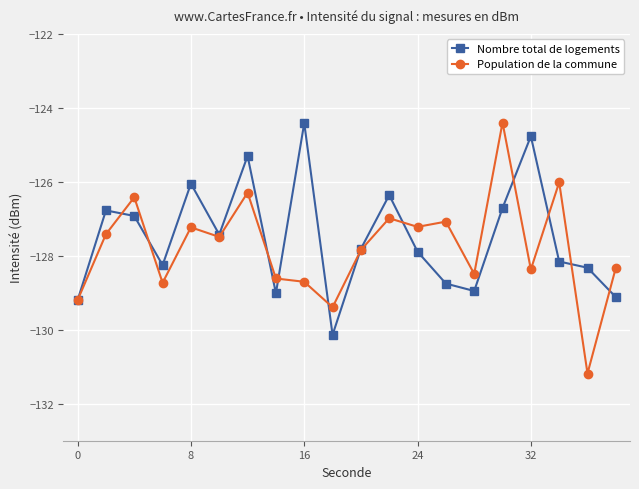

What is the value of the Population de la commune point at the 12th from the left?

-127.0